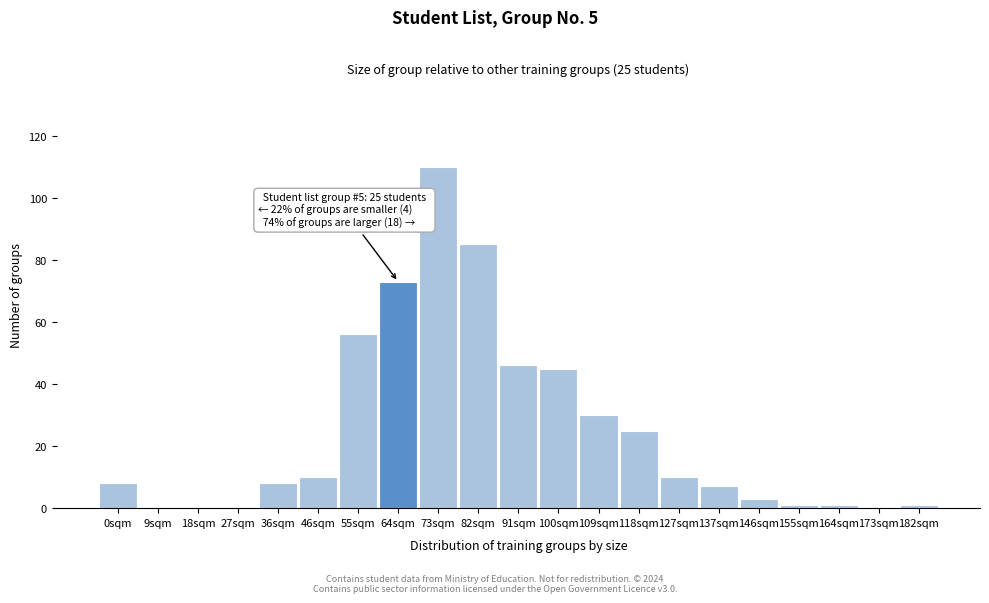

Reading right to left, list all the values displayed in this chart.

182sqm=1	173sqm=0	164sqm=1	155sqm=1	146sqm=3	137sqm=7	127sqm=10	118sqm=25	109sqm=30	100sqm=45	91sqm=46	82sqm=85	73sqm=110	64sqm=73	55sqm=56	46sqm=10	36sqm=8	27sqm=0	18sqm=0	9sqm=0	0sqm=8